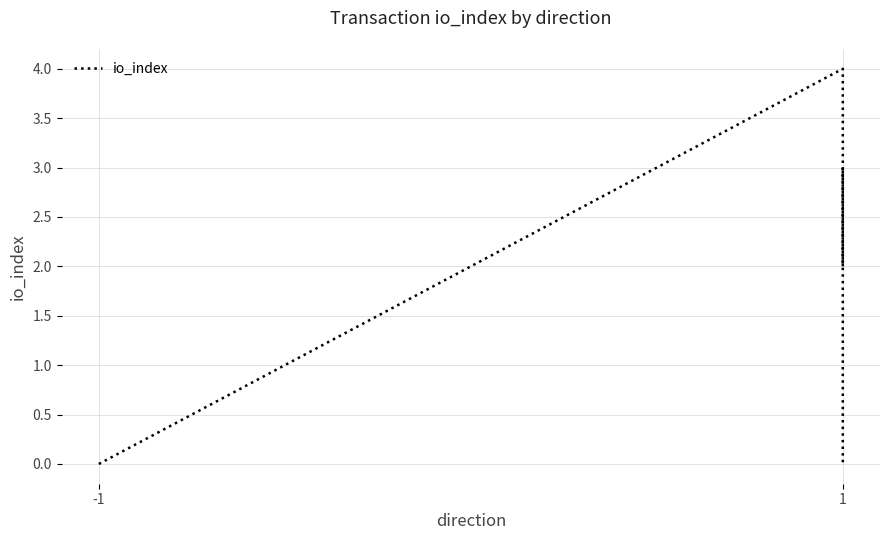

What is the difference between the second highest and second lowest values?

3